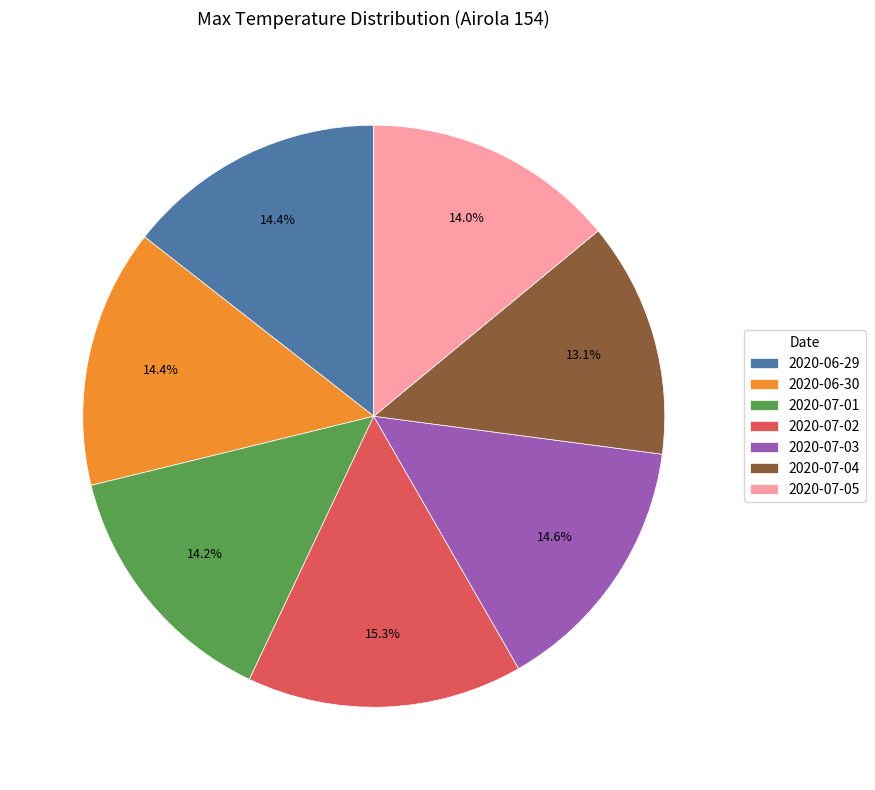

Between 2020-07-04 and 2020-06-30, which is larger?

2020-06-30